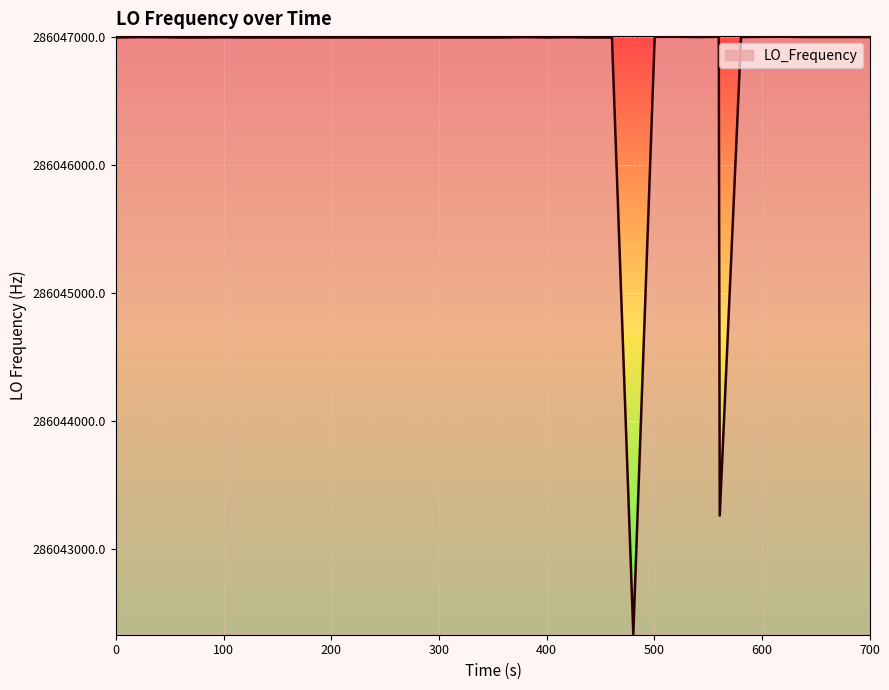

What is the smallest value displayed?

286042339.7